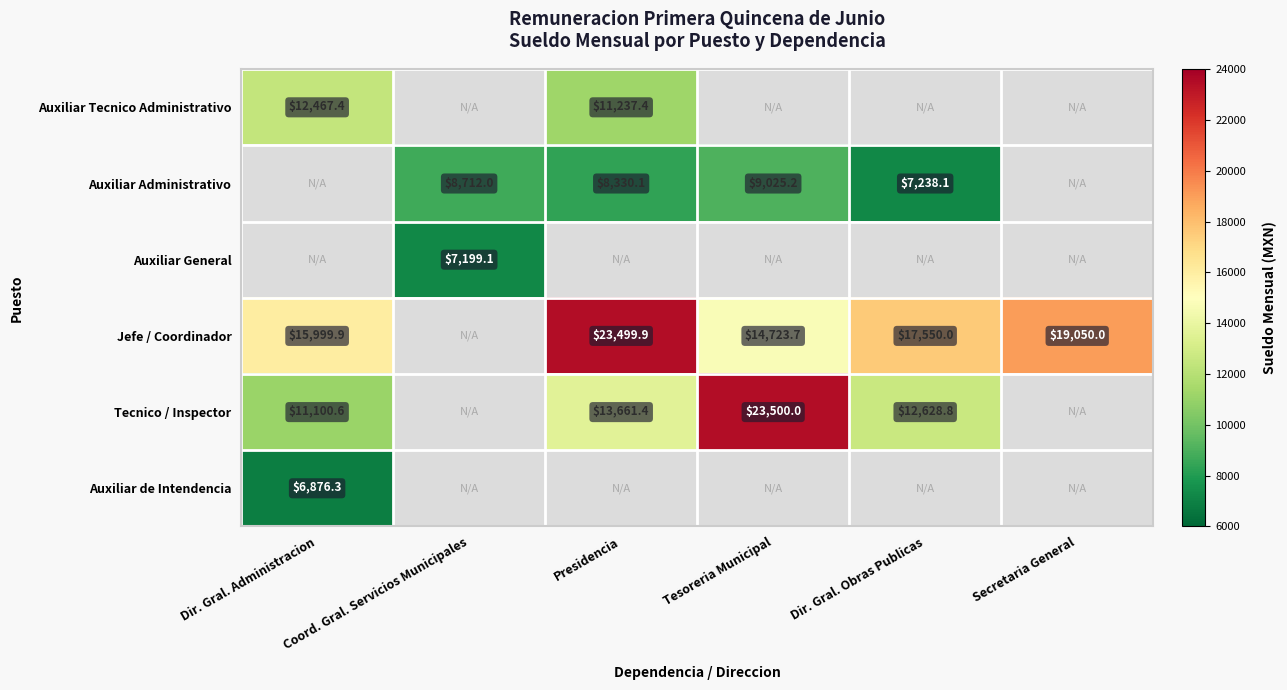

Is it true that Auxiliar Administrativo equals 5751.6 at Presidencia?

False